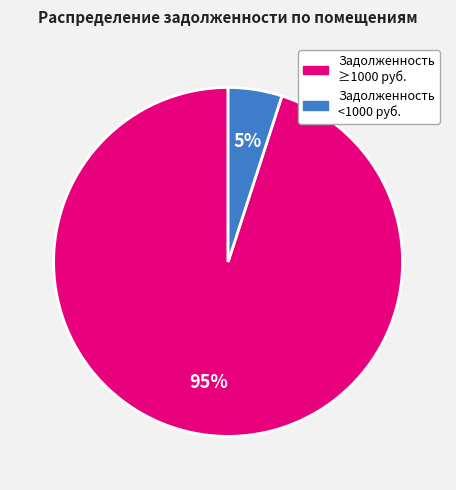

To the nearest percent, what is the difference between the largest and smallest slice percentages?

90%